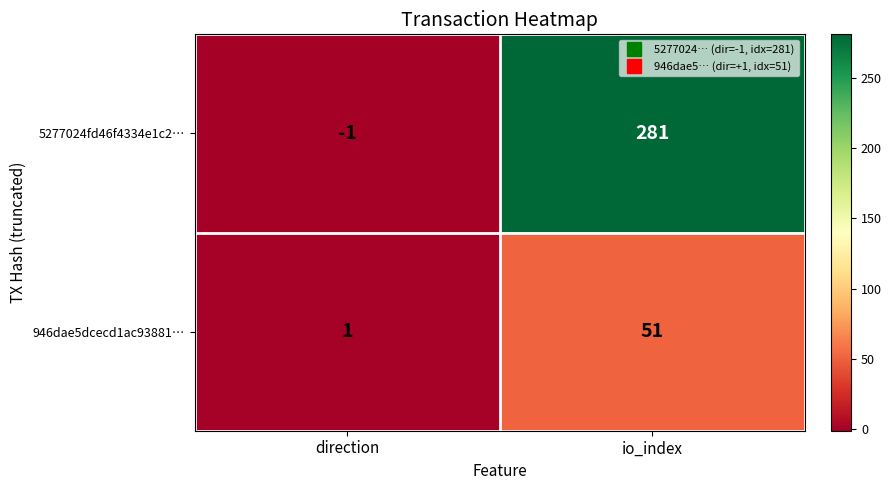

Read the 5277024fd46f4334e1c2… value at io_index, to the nearest 50.

300